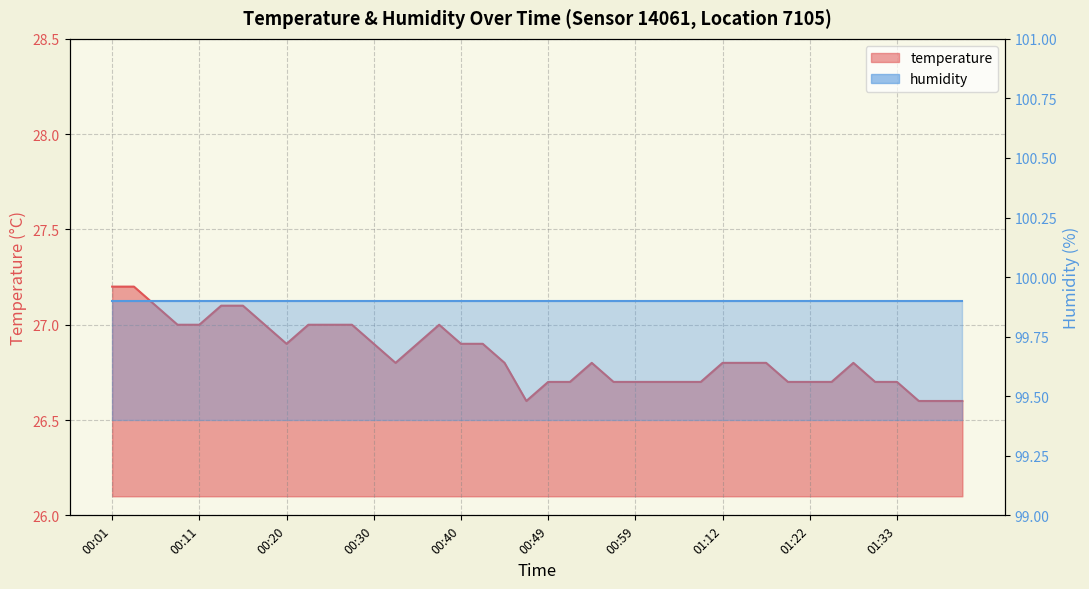

Reading right to left, extract all data points from this chart.

01:40=26.6	01:37=26.6	01:35=26.6	01:33=26.7	01:30=26.7	01:28=26.8	01:25=26.7	01:22=26.7	01:19=26.7	01:17=26.8	01:14=26.8	01:12=26.8	01:07=26.7	01:04=26.7	01:02=26.7	00:59=26.7	00:57=26.7	00:54=26.8	00:52=26.7	00:49=26.7	00:47=26.6	00:45=26.8	00:42=26.9	00:40=26.9	00:37=27.0	00:35=26.9	00:32=26.8	00:30=26.9	00:28=27.0	00:25=27.0	00:23=27.0	00:20=26.9	00:18=27.0	00:15=27.1	00:13=27.1	00:11=27.0	00:08=27.0	00:06=27.1	00:03=27.2	00:01=27.2